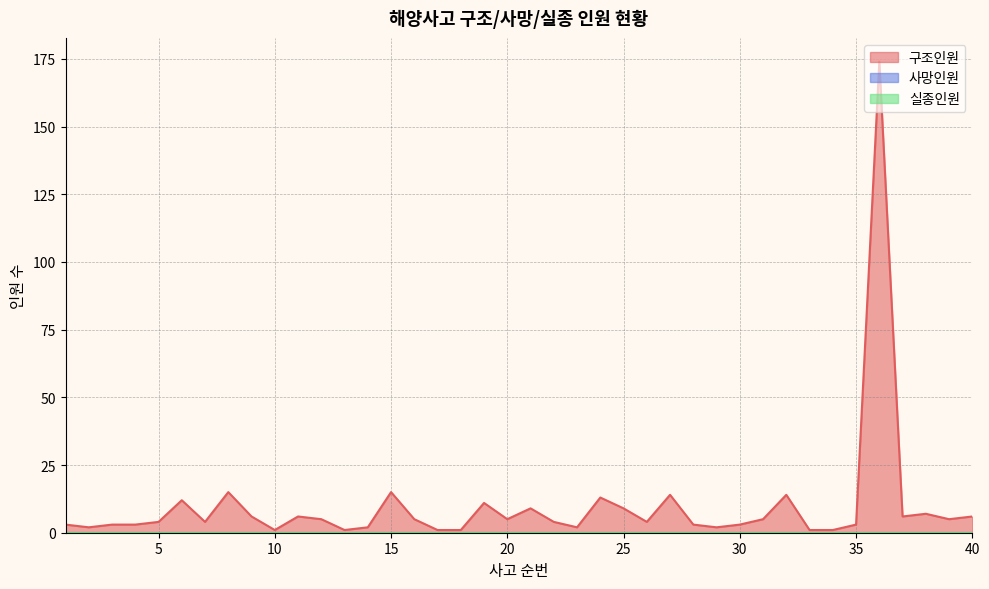

Which series has the largest total across all categories?

구조인원